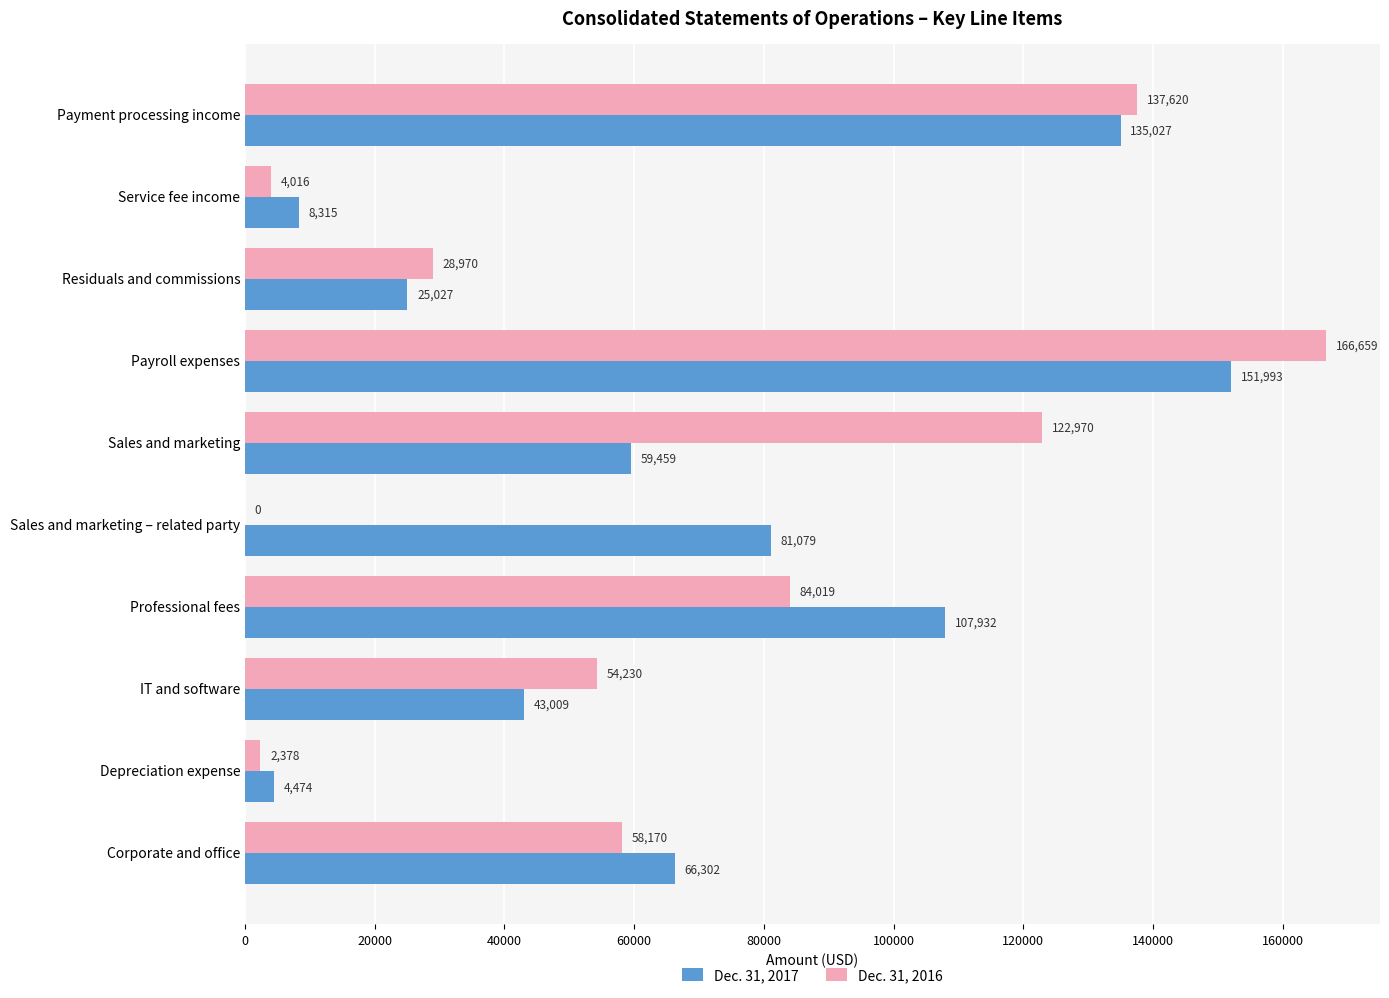

Is it true that Dec. 31, 2017 equals 135027 at Payment processing income?

True